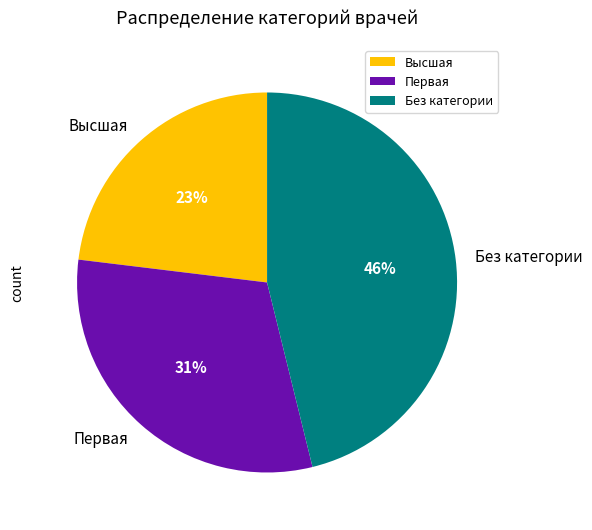

Rank the categories by value from lowest to highest.

Высшая, Первая, Без категории